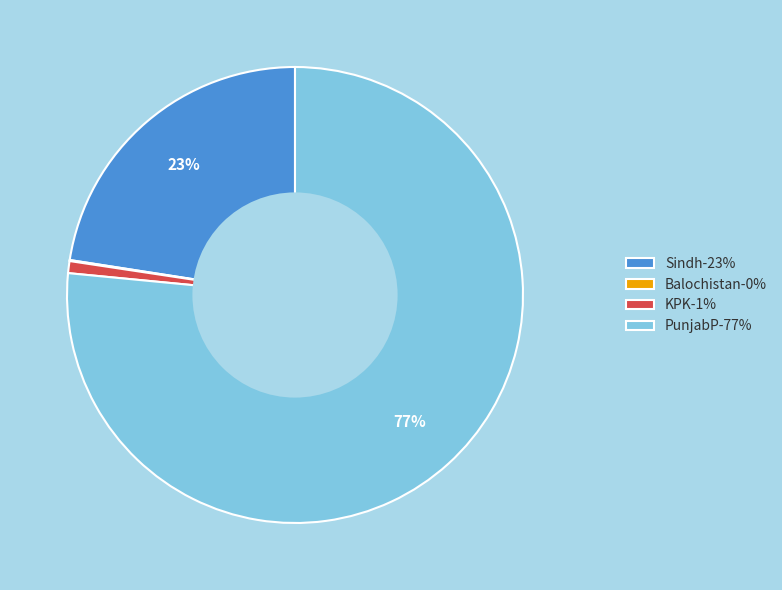

The Sindh slice represents 37% of the pie. True or false?

False